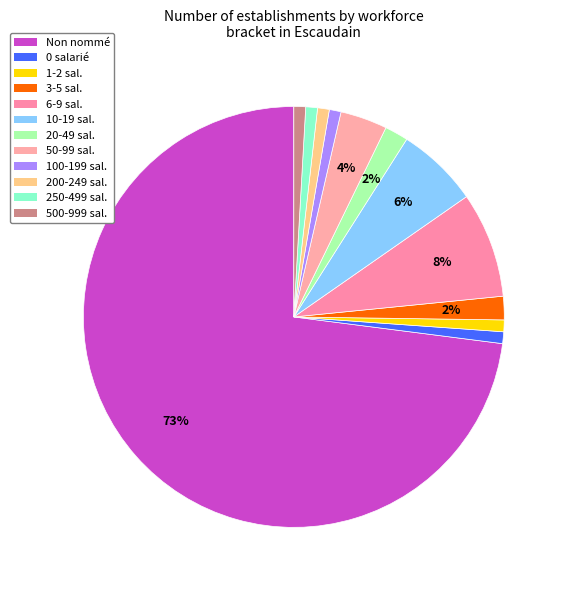

How many slices are in this pie chart?

12